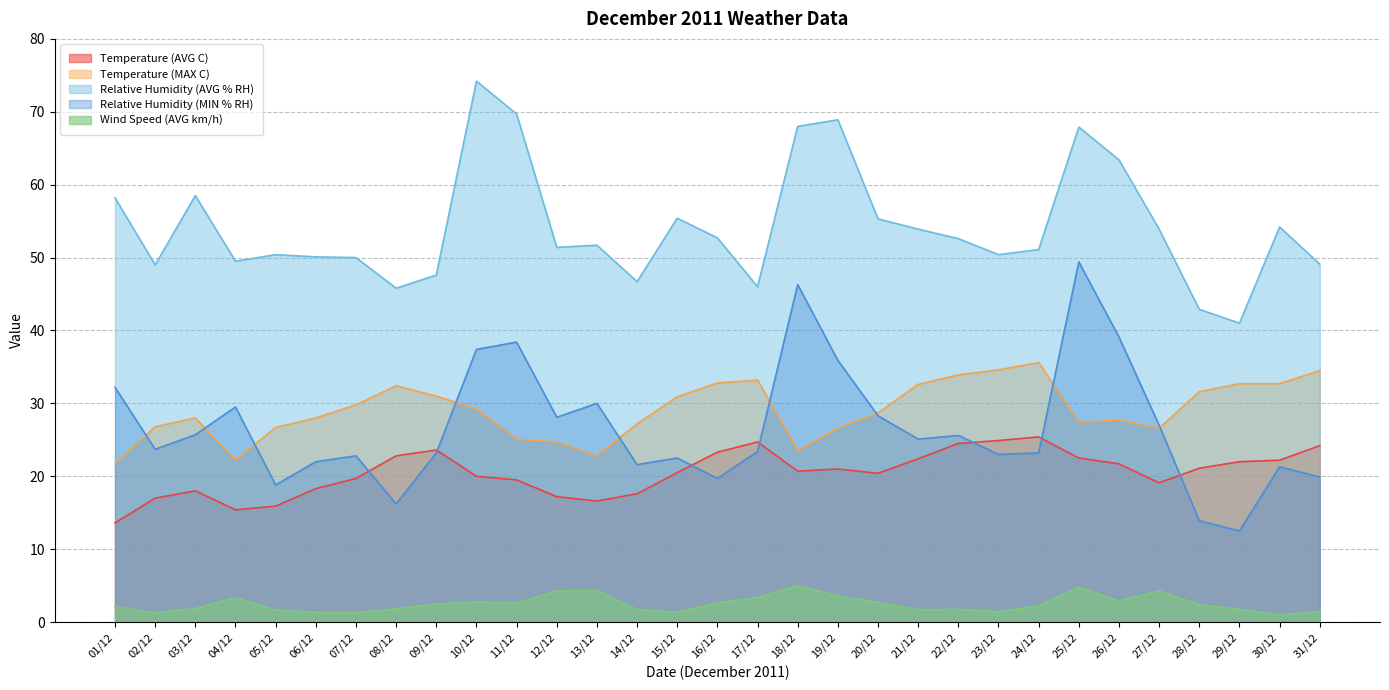

What is the label of the 8th point from the right?

24/12